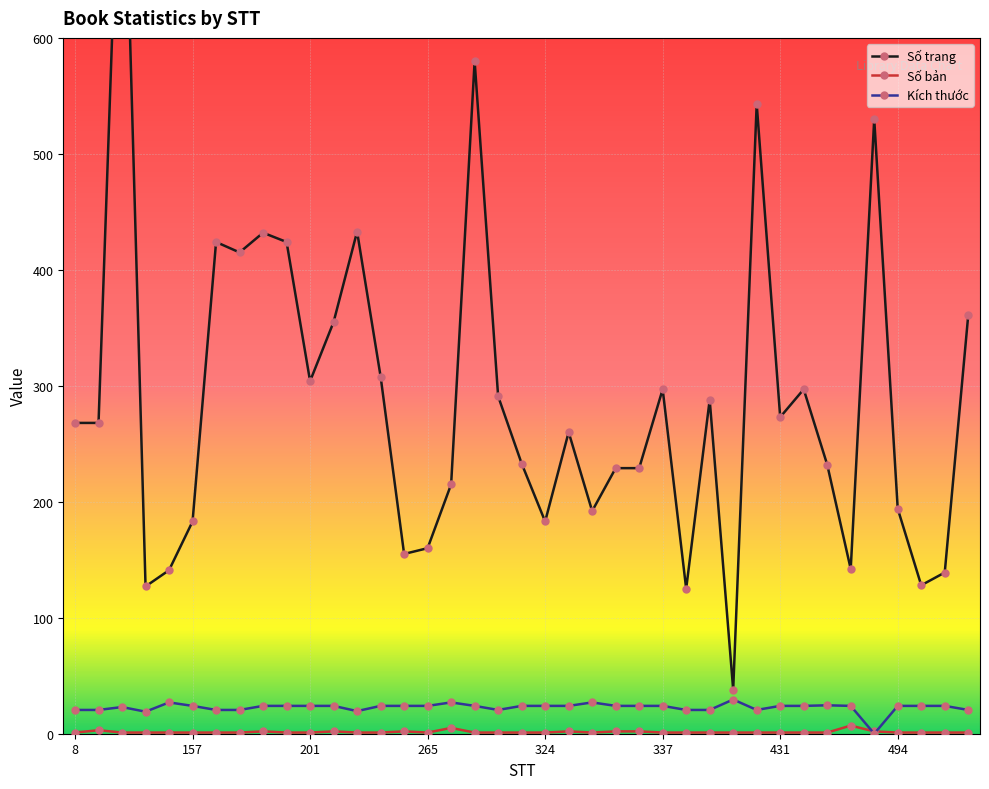

How many values in the Số trang series are below 268?

19